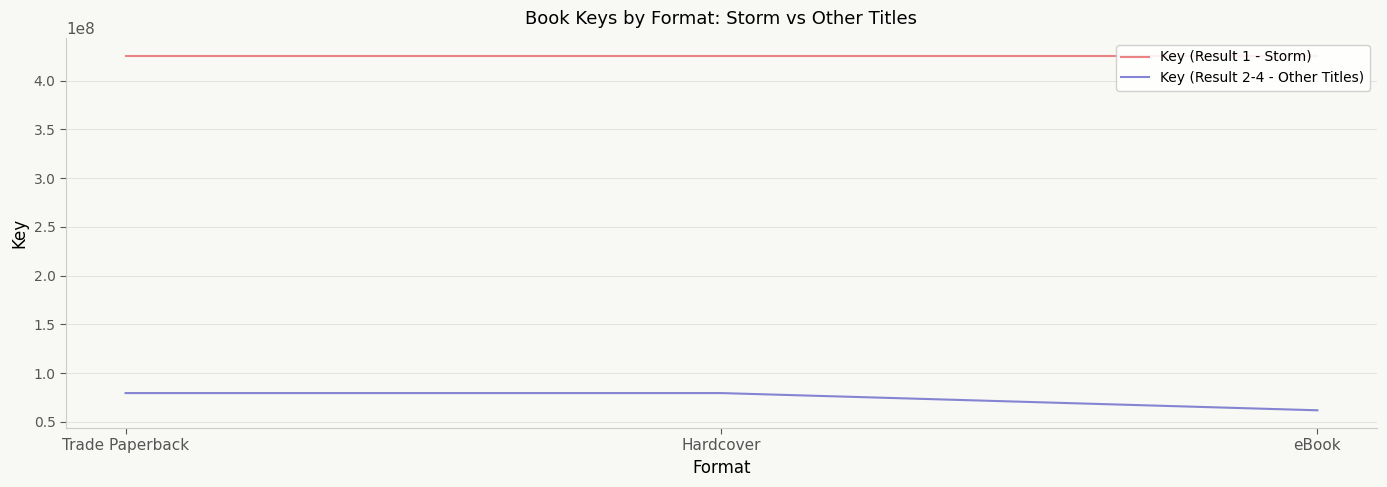

Rank the series by their average value, from lowest to highest.

Key (Result 2-4 - Other Titles), Key (Result 1 - Storm)